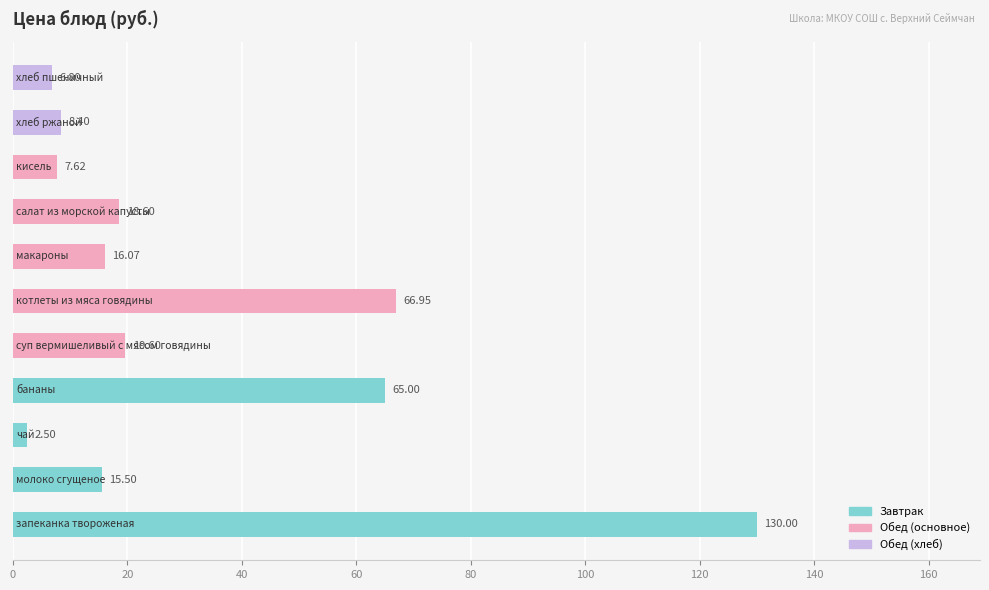

What is the difference between the maximum and minimum values?

127.5